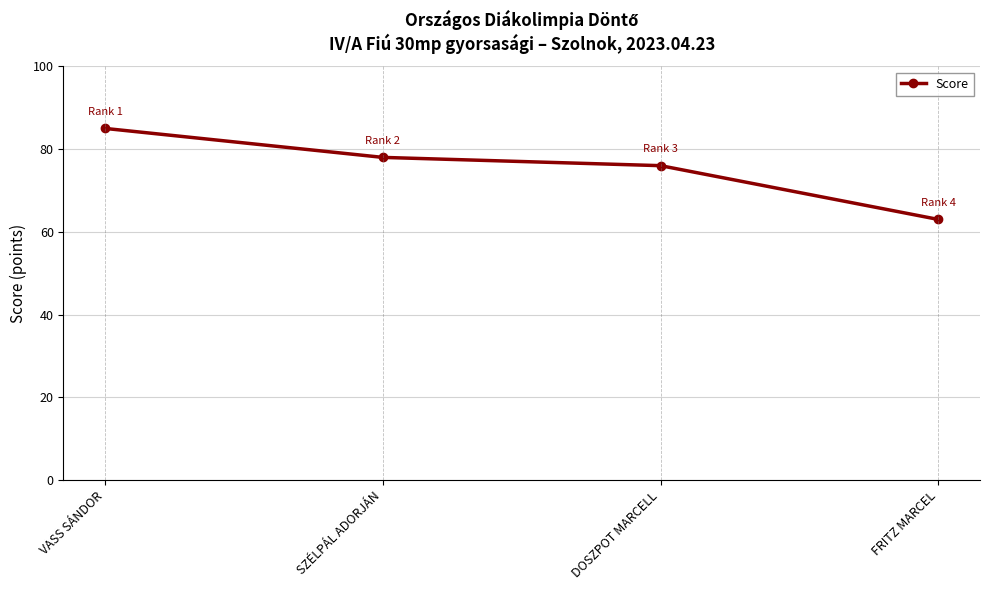

What is the value of the 4th point from the left?

63